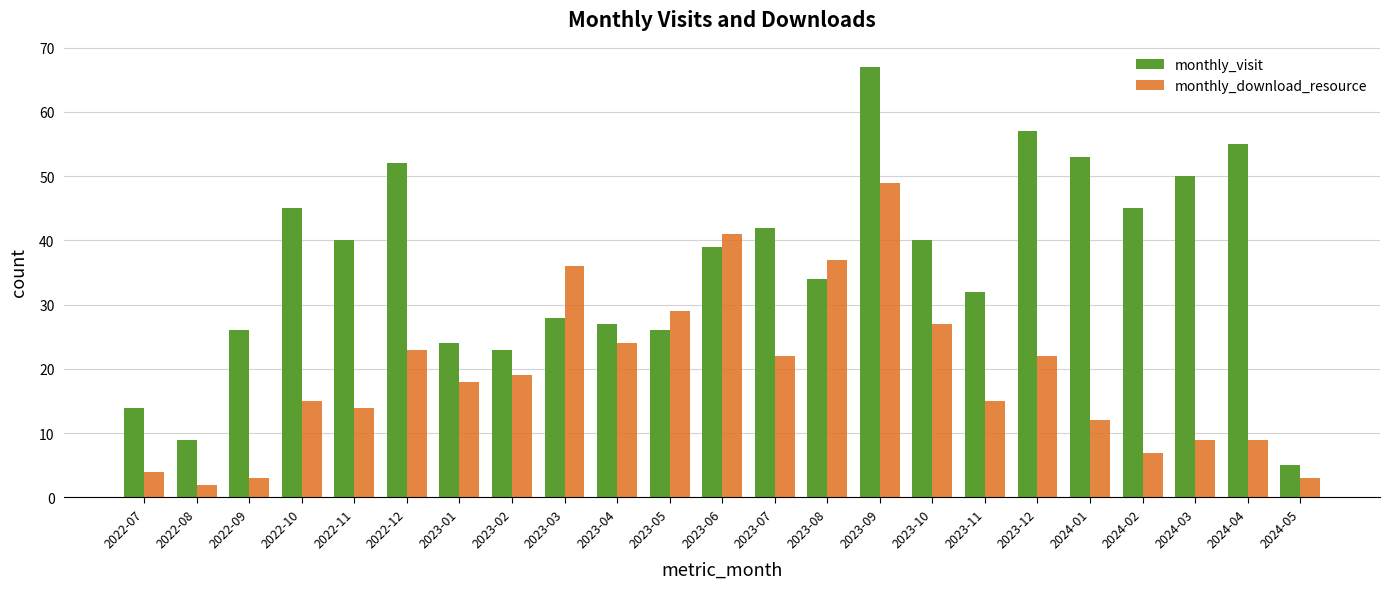

What is the sum of all monthly_download_resource values?

440